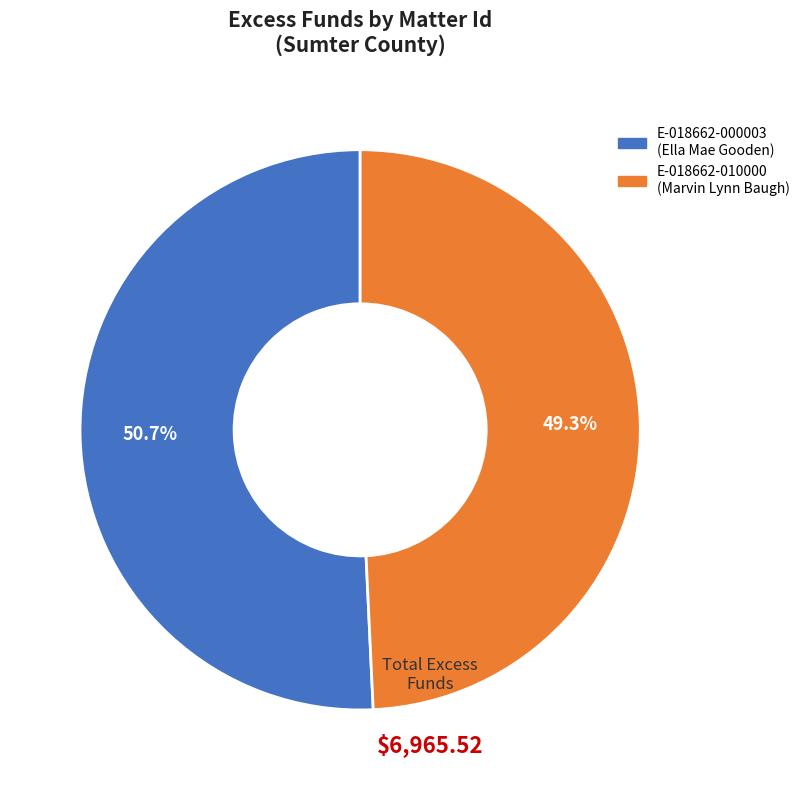

How many segments does this pie chart have?

2